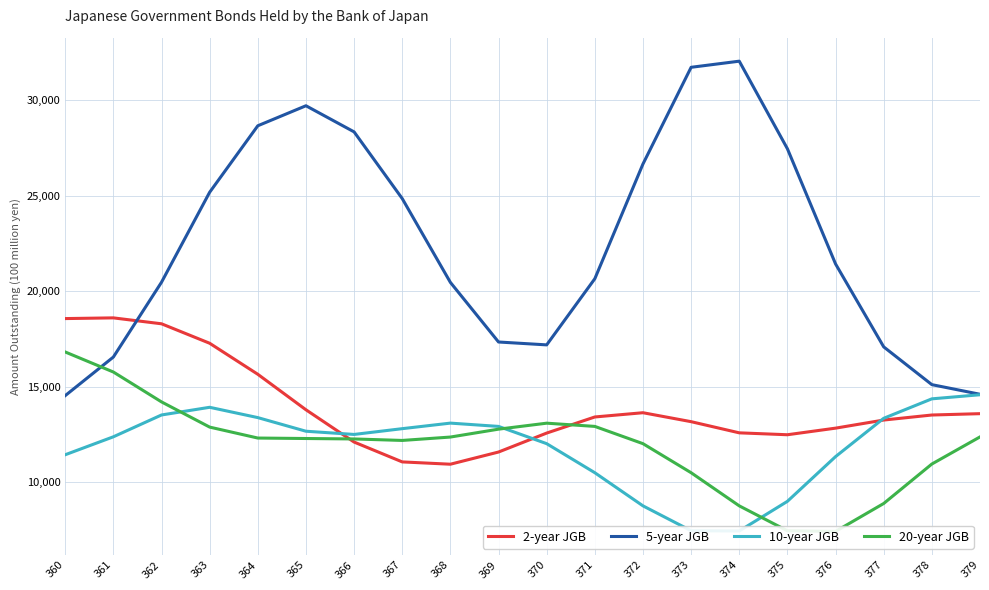

Which category has the lowest value in the 5-year JGB series?

360